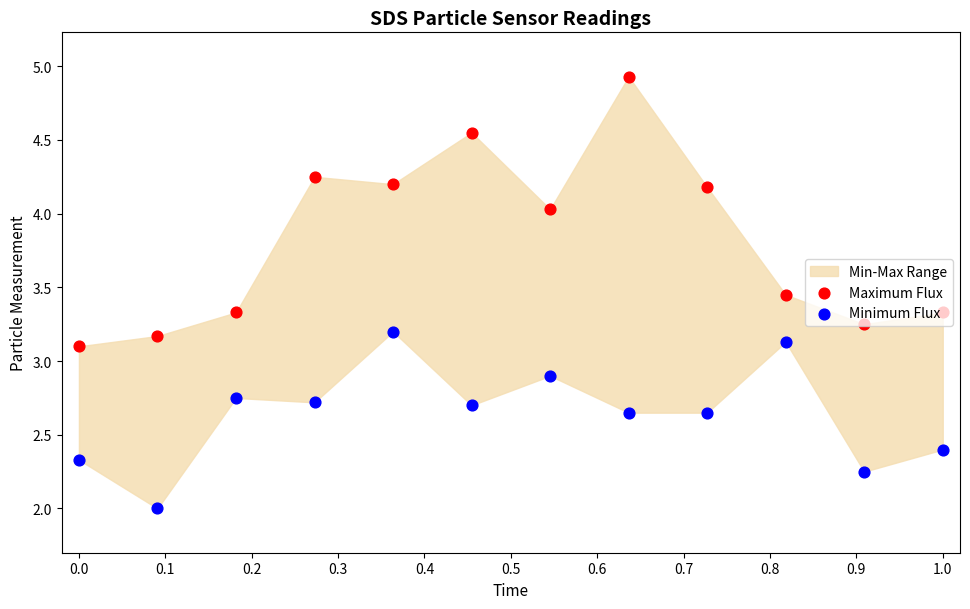

Which series has the widest spread of Y values?

Maximum Flux